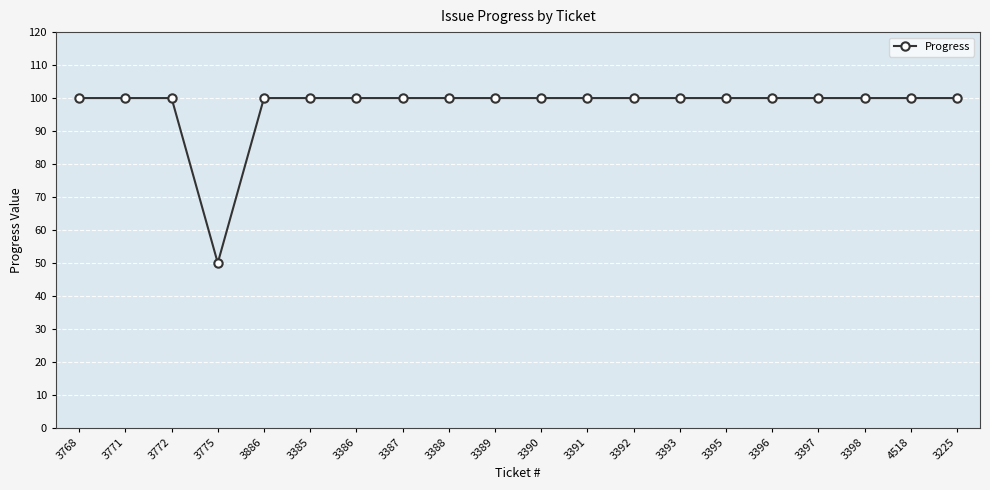

Reading right to left, what are all the values shown in this chart?

3225=100	4518=100	3398=100	3397=100	3396=100	3395=100	3393=100	3392=100	3391=100	3390=100	3389=100	3388=100	3387=100	3386=100	3385=100	3886=100	3775=50	3772=100	3771=100	3768=100